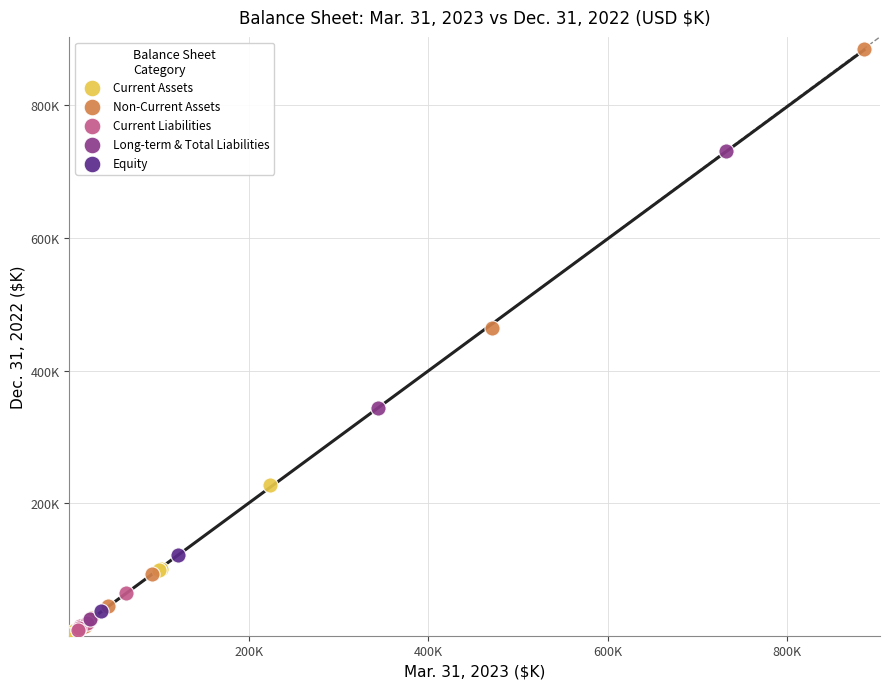

Which series reaches the maximum Y coordinate?

Non-Current Assets